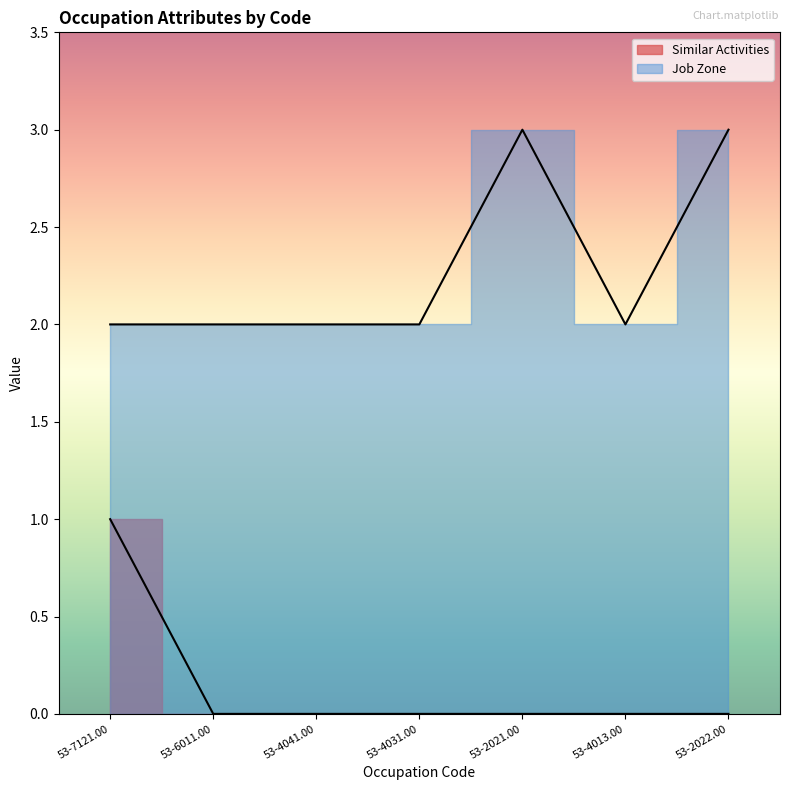

Rank the series at 53-6011.00 from lowest to highest value.

Similar Activities, Job Zone